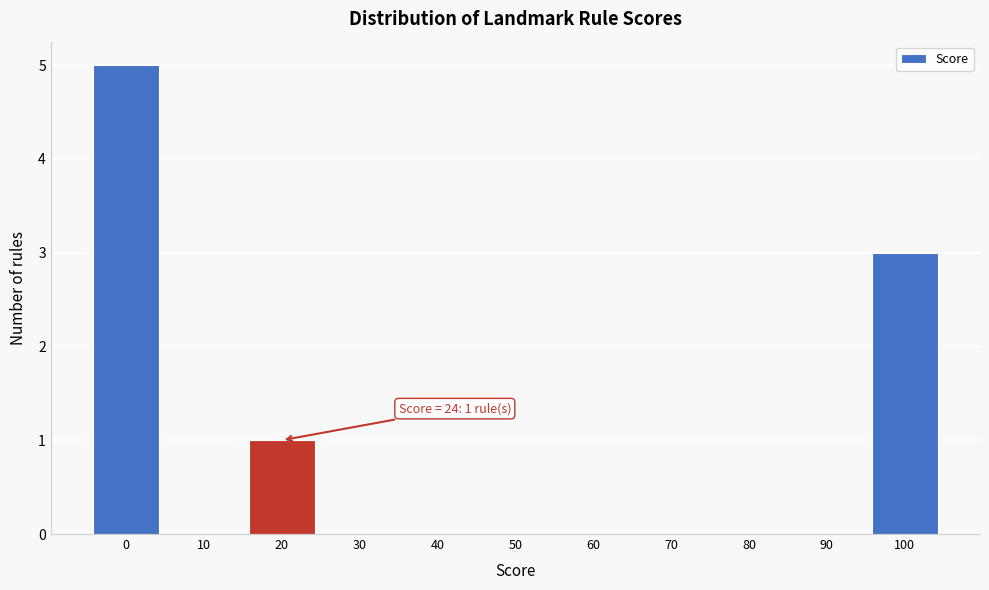

Reading right to left, transcribe all the data shown in this chart.

100=3	90=0	80=0	70=0	60=0	50=0	40=0	30=0	20=1	10=0	0=5